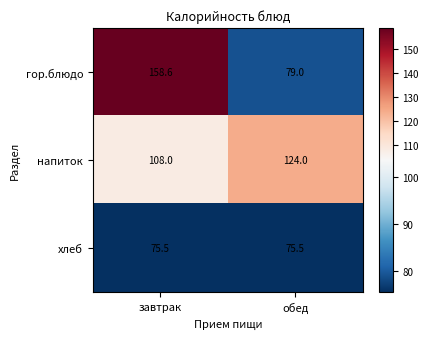

Rank the series at завтрак from lowest to highest value.

хлеб, напиток, гор.блюдо